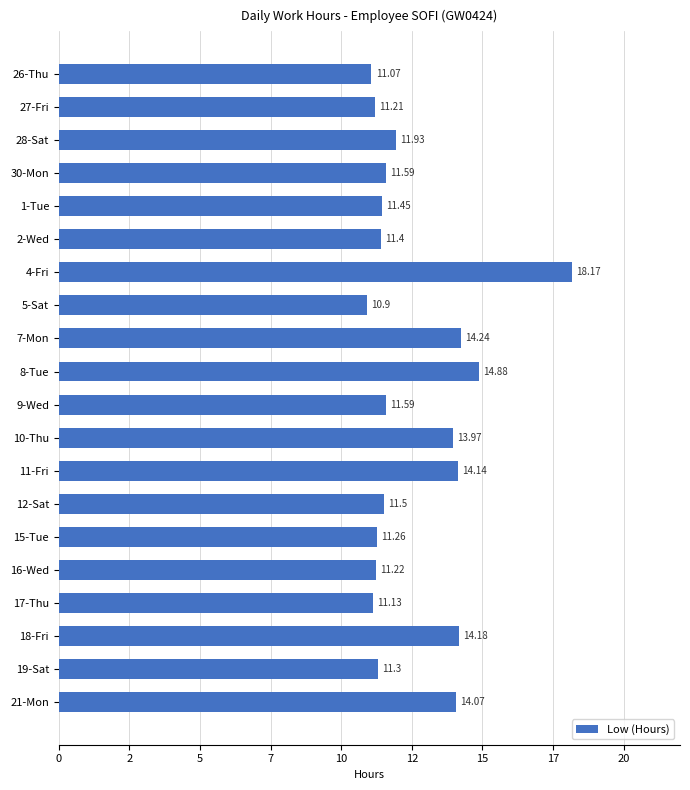

Are the bars horizontal?

Yes